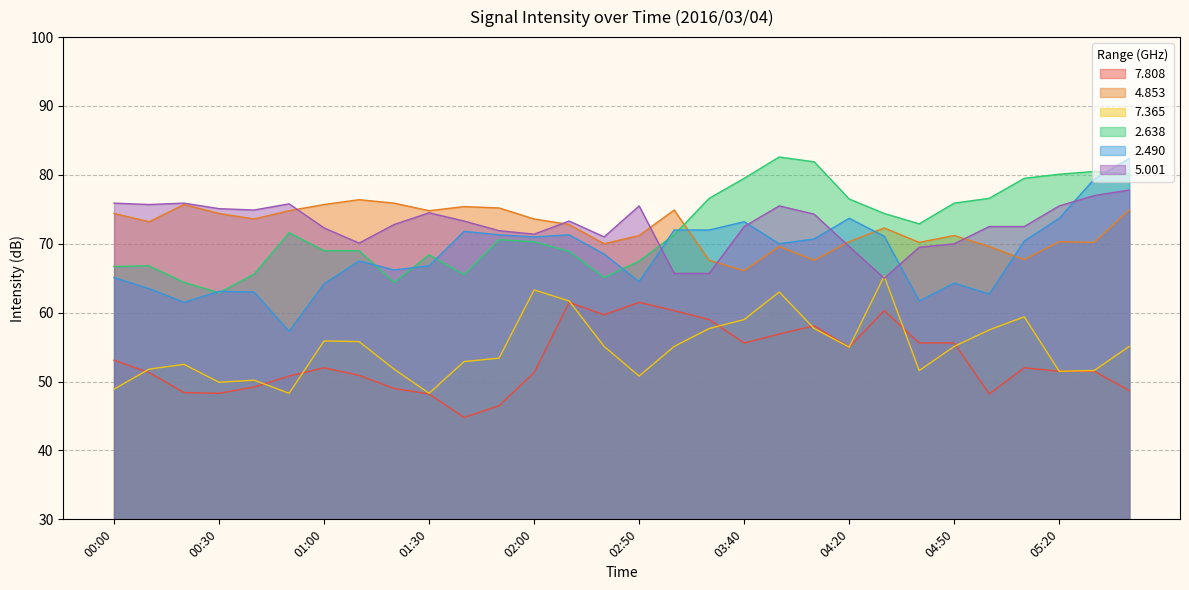

Rank the series by their maximum value, from highest to lowest.

2.638, 2.490, 5.001, 4.853, 7.365, 7.808